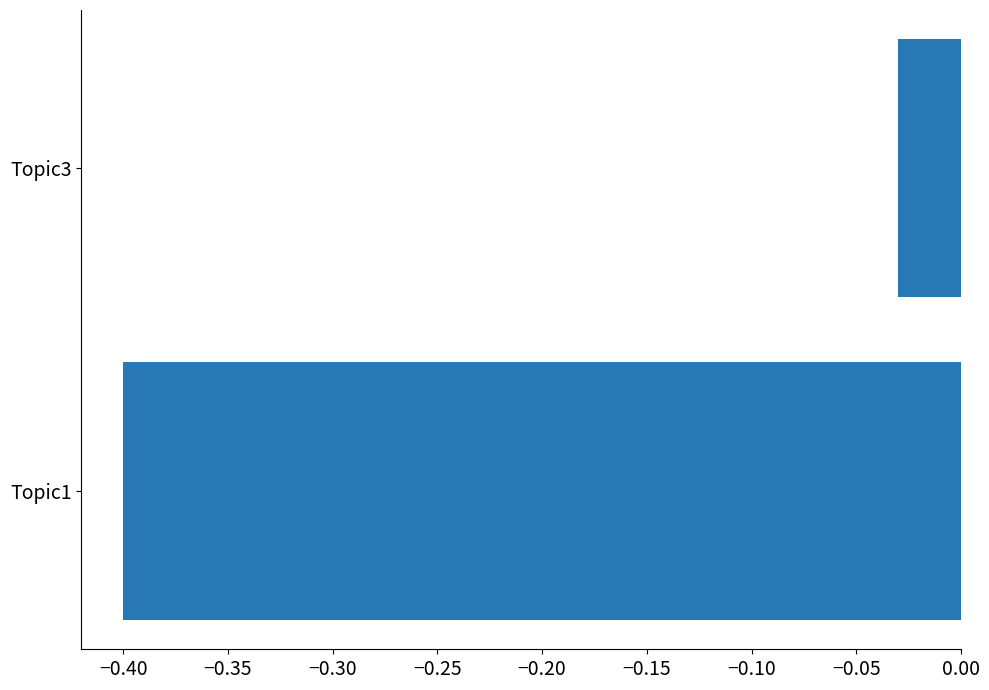

What is the average value?

-0.2